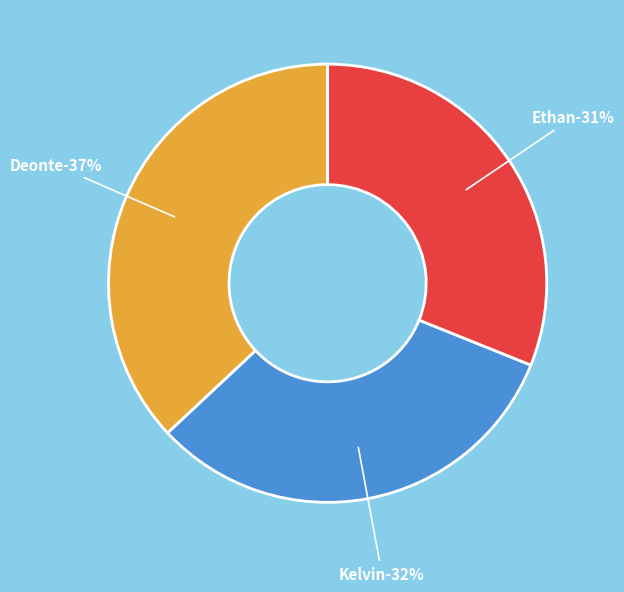

Which slice is the smallest?

Ethan